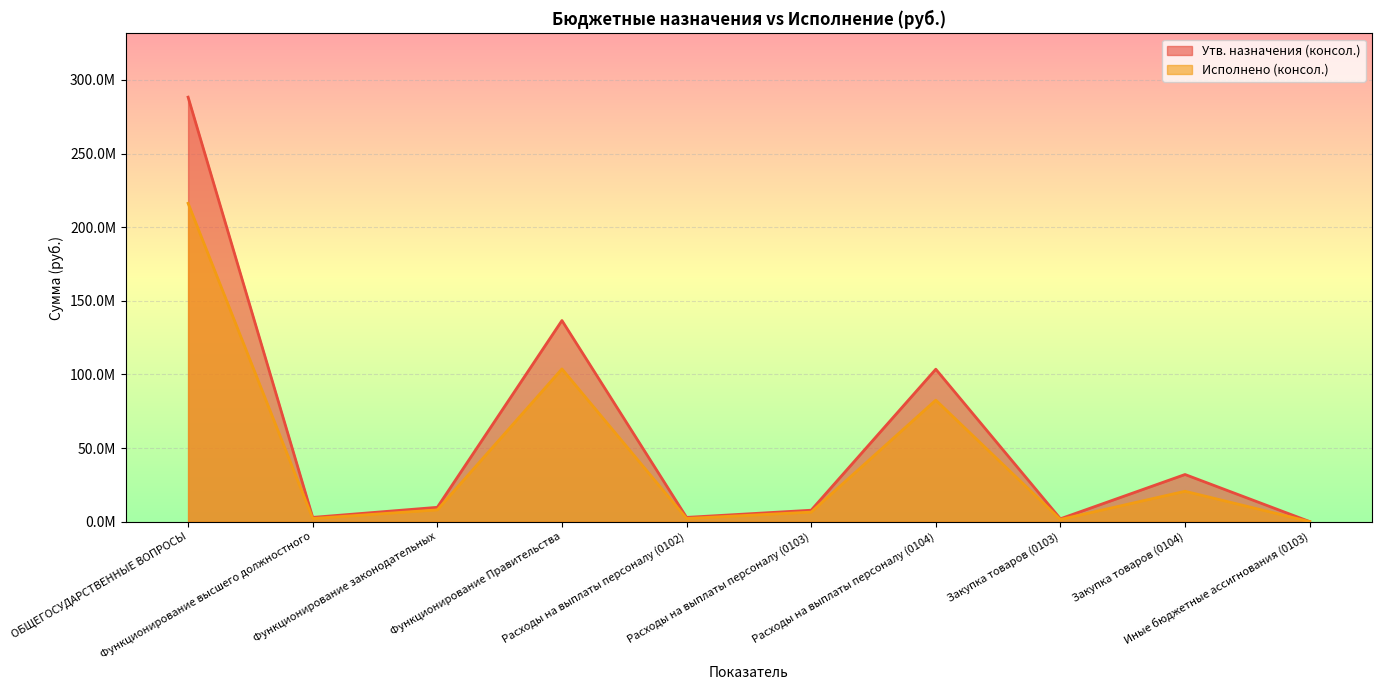

At how many categories does at least one series exceed 120417915?

2